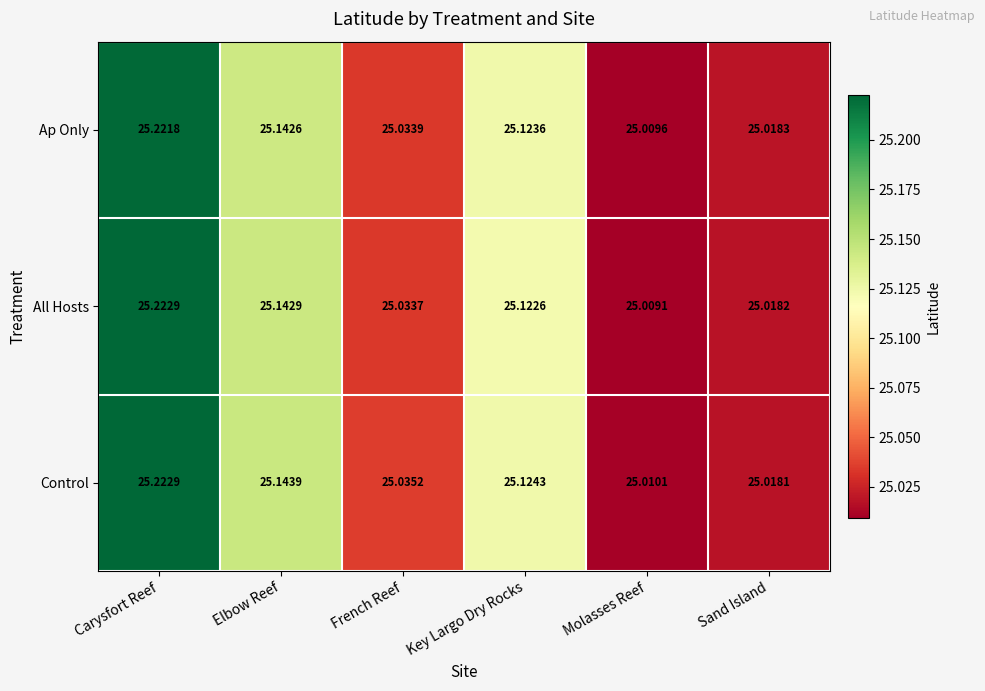

At which label is Control closest to 25?

Molasses Reef